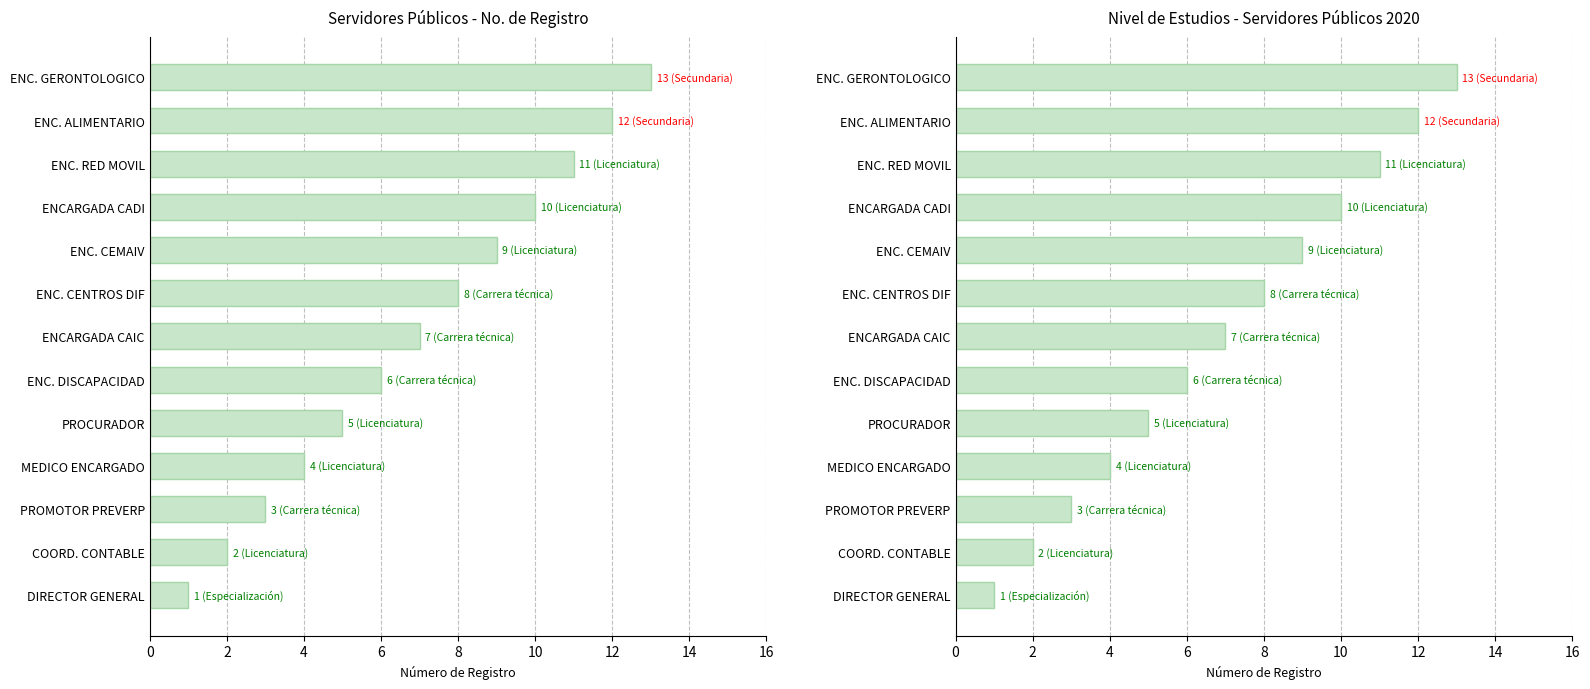

Does the chart contain stacked bars?

No